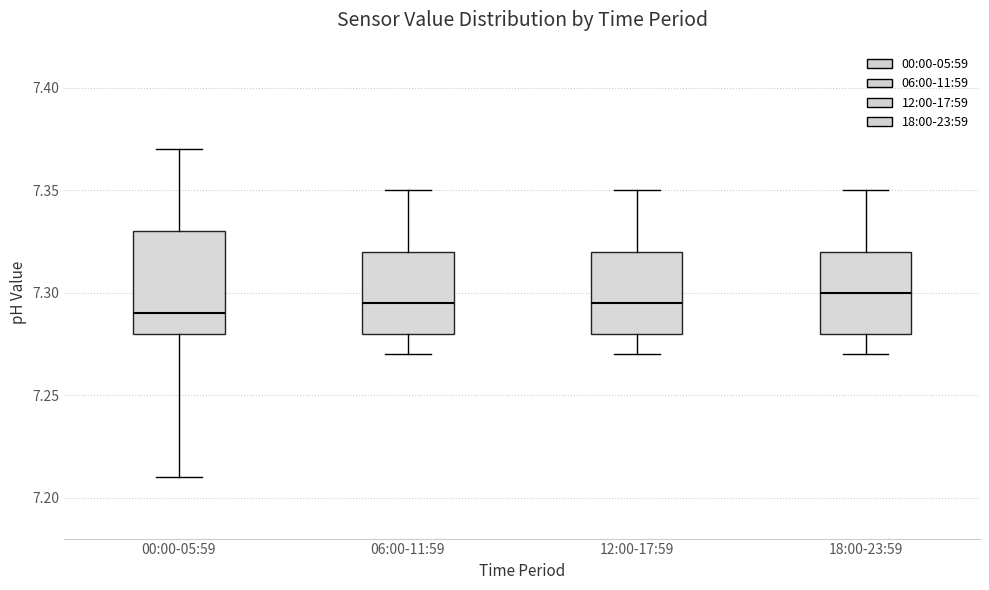

Where does the median line of the box for 06:00-11:59 sit on the y-axis? The values are not printed on the chart, so give them approximately, as read against the axis.

7.295